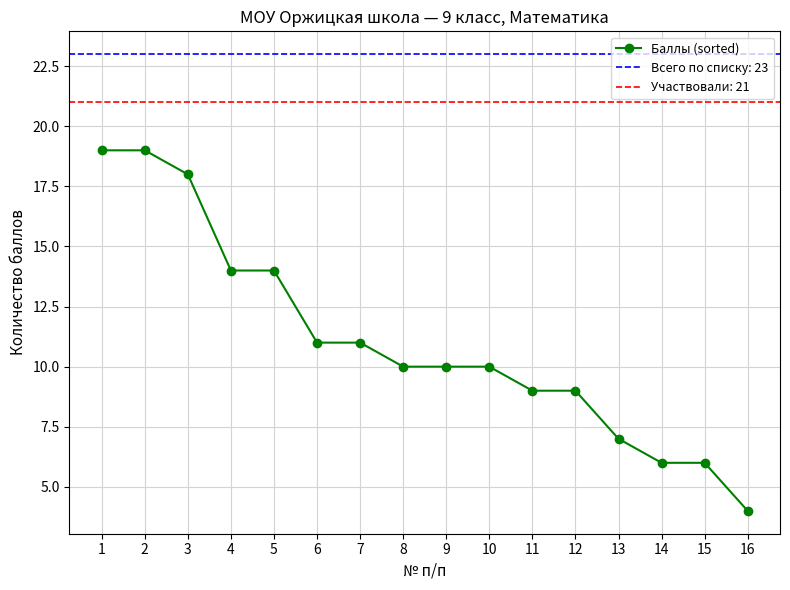

Reading right to left, transcribe all the data shown in this chart.

4	6	6	7	9	9	10	10	10	11	11	14	14	18	19	19